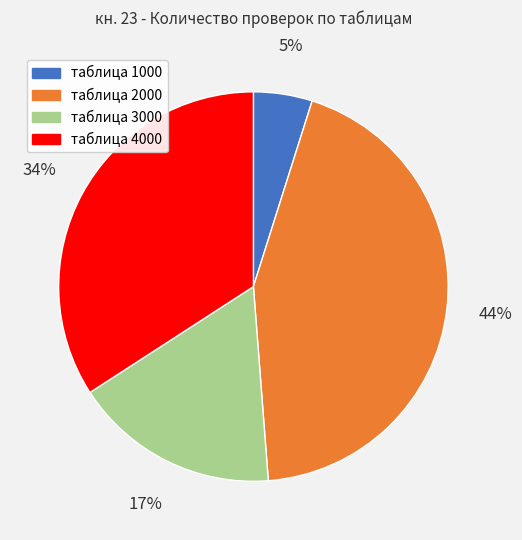

To the nearest percent, what is the average slice percentage?

25%